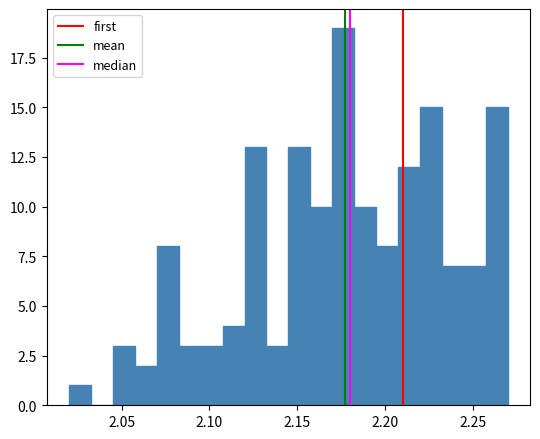

Read against the x-axis, roughly where is the centre of the tallest bar?

2.175